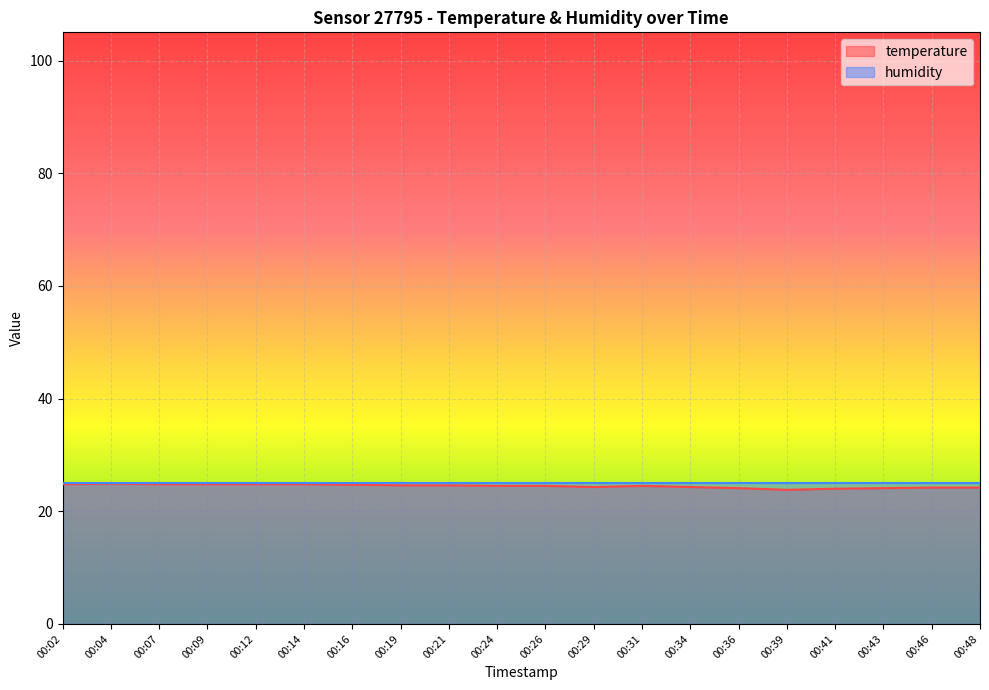

Reading left to right, extract all data points from this chart.

24.8	24.9	24.8	24.8	24.8	24.8	24.7	24.6	24.6	24.5	24.5	24.3	24.5	24.3	24.1	23.8	24.0	24.1	24.2	24.2